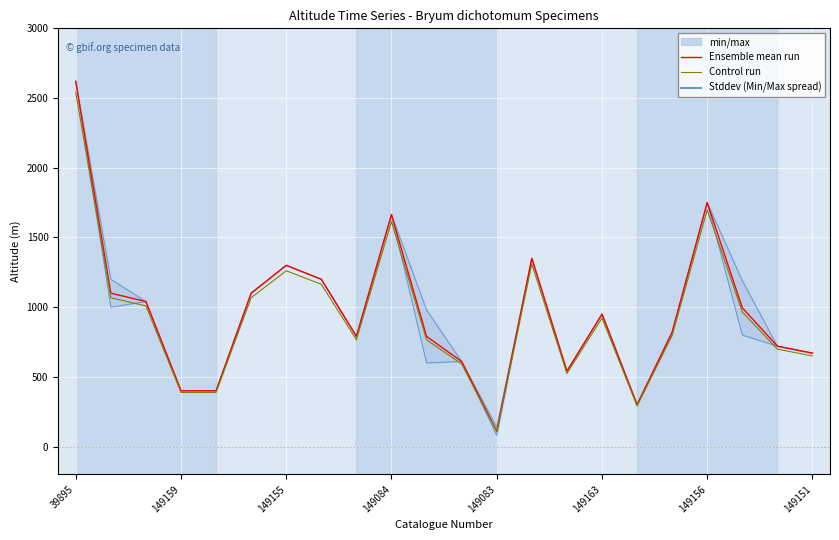

Read the Control run value at 8.

766.3